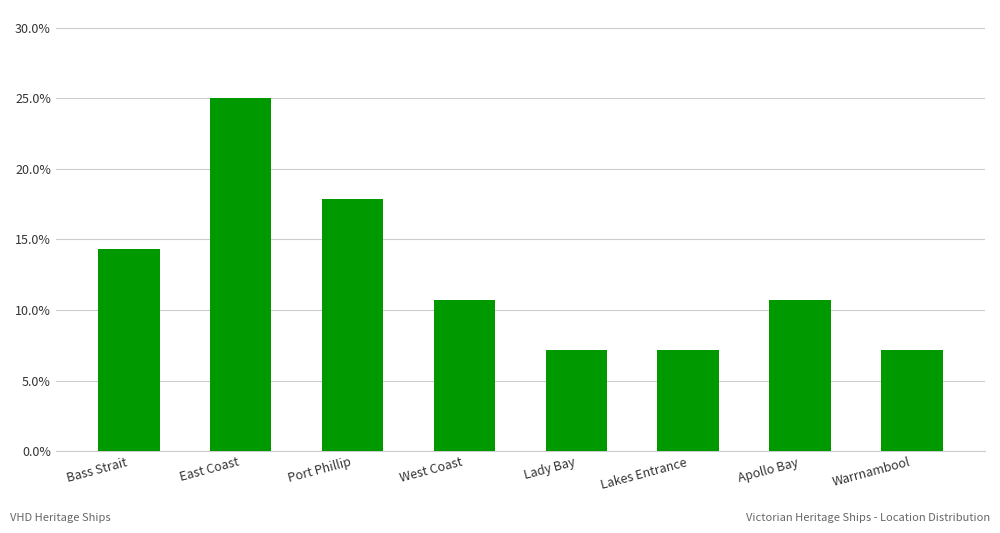

Between Port Phillip and Lady Bay, which is larger?

Port Phillip